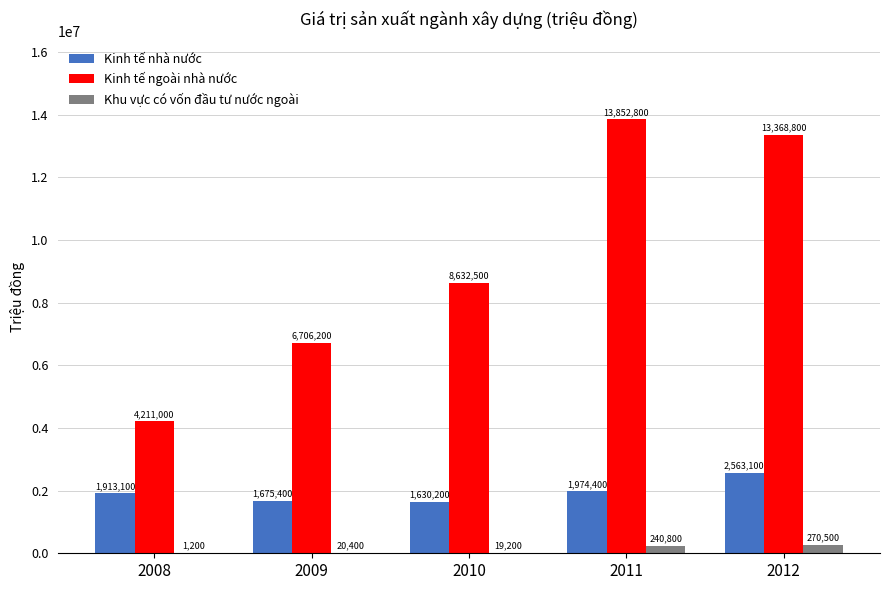

How many groups of bars are there?

5